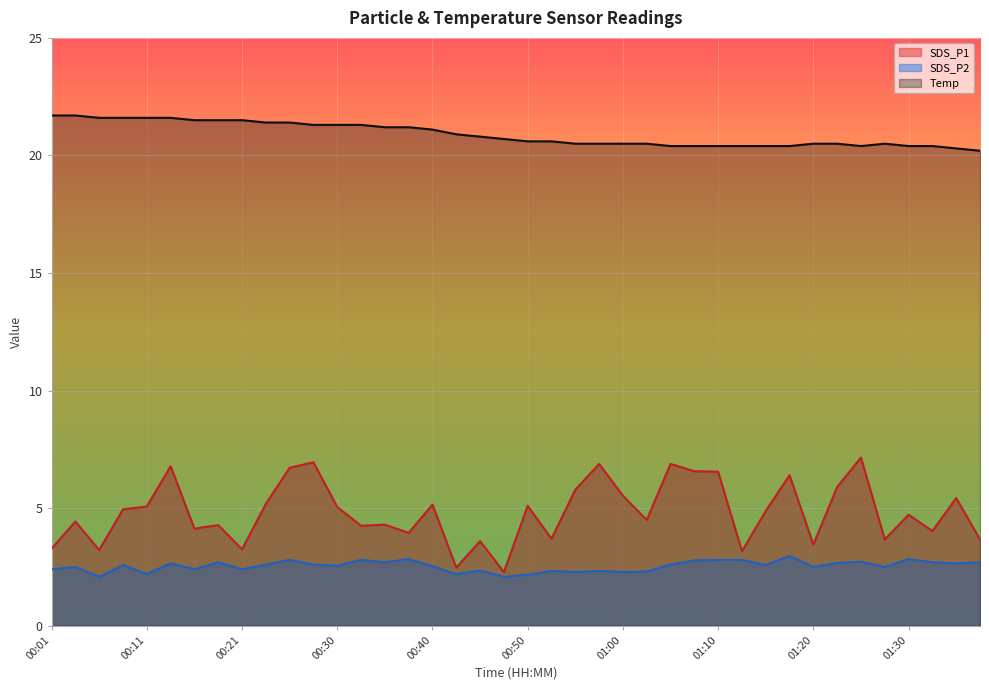

At which category is the sum across all series the highest?

00:13